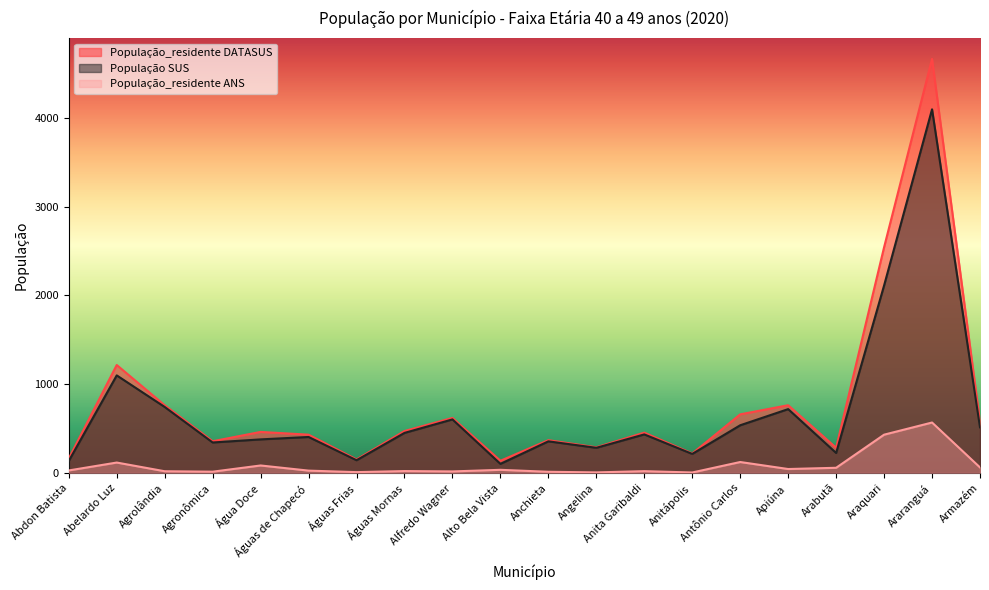

Which category has the highest value in the População_residente ANS series?

Araranguá